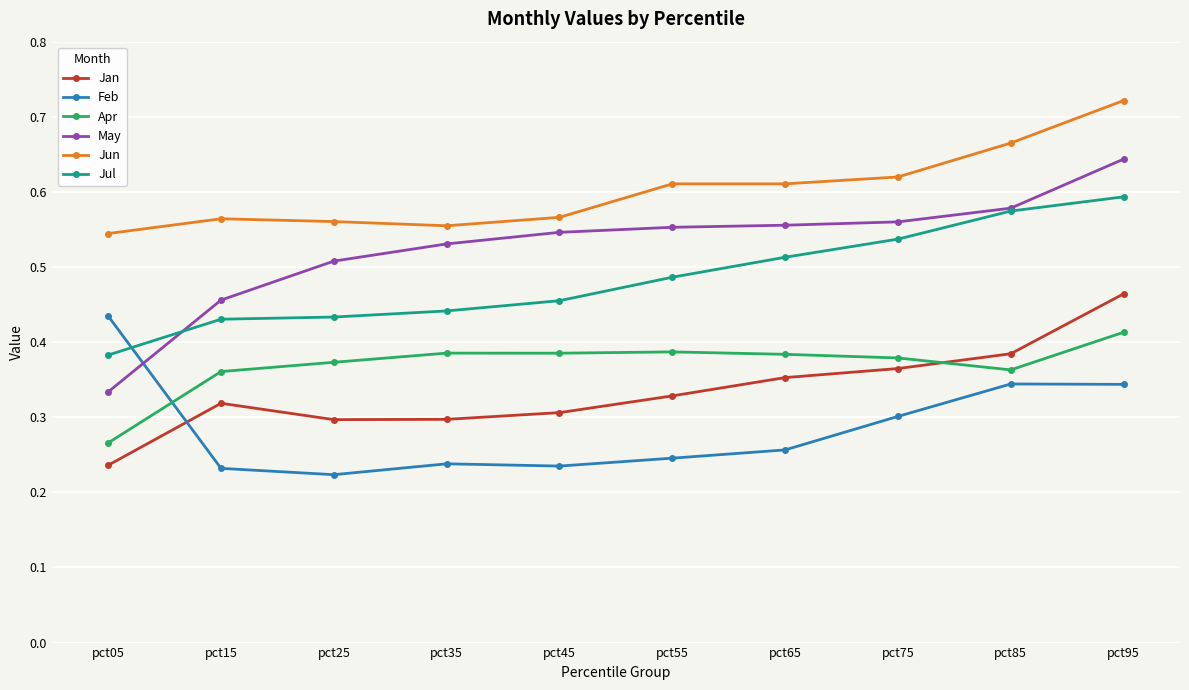

Which series changed the most between pct15 and pct95?

May